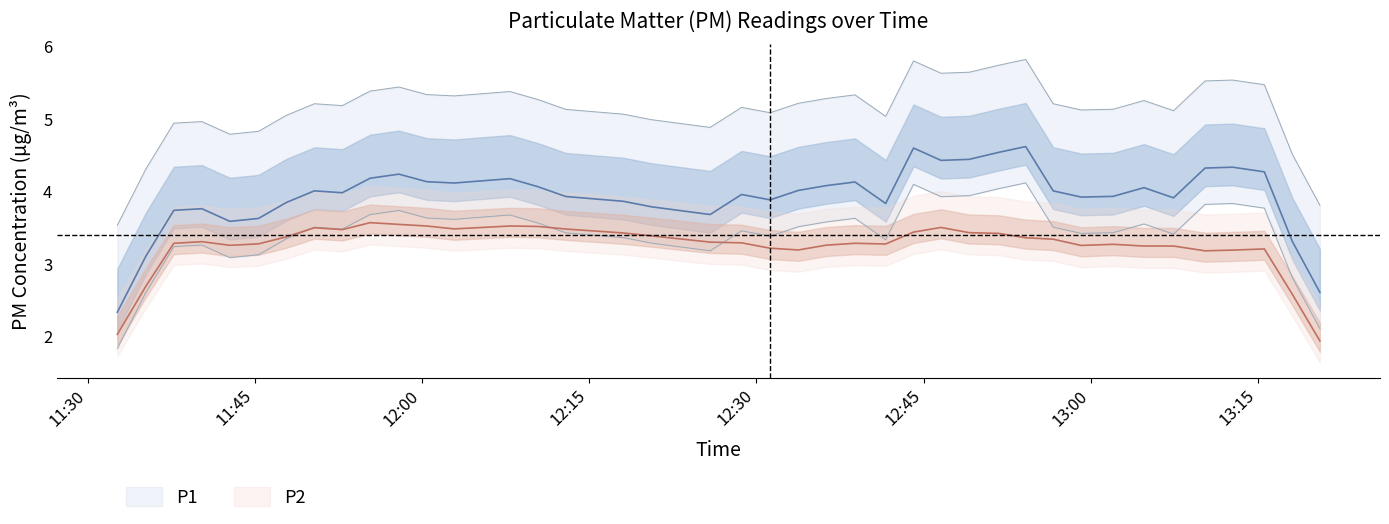

List the series in order of their overall mean, lowest first.

P2, P1